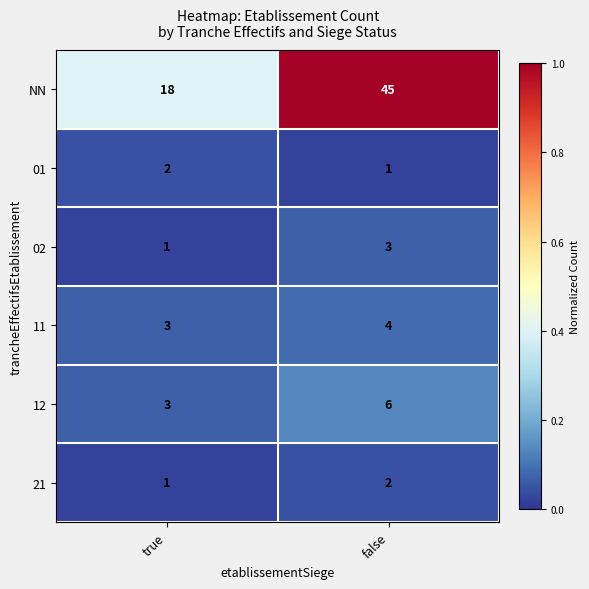

What is the approximate value of 11 at true?

3